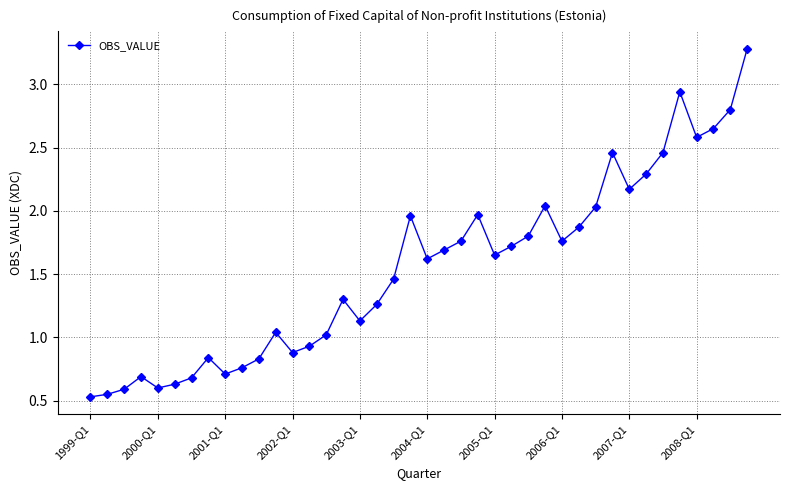

What is the sum of all values?

61.9